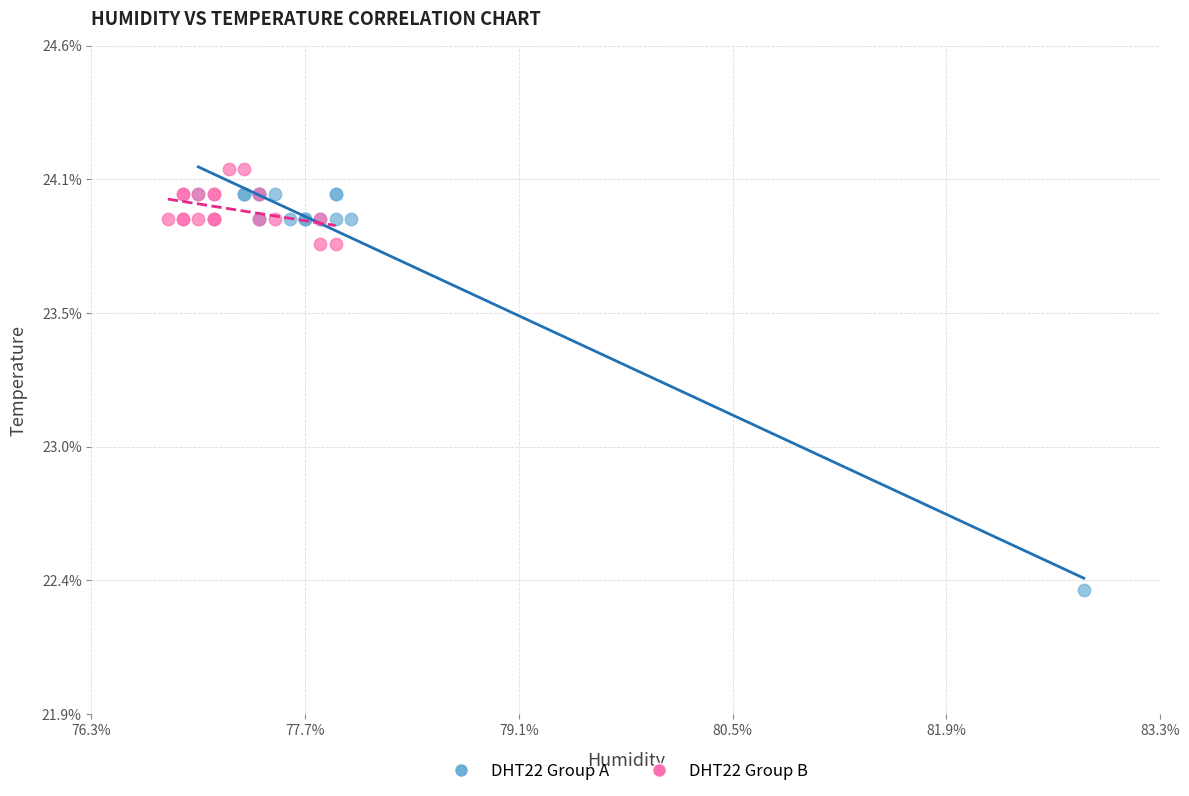

Which series contains the highest Y value?

DHT22 Group B